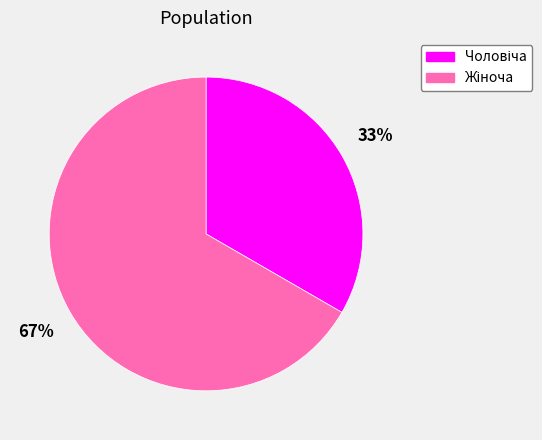

Is there a majority slice in this chart?

Yes